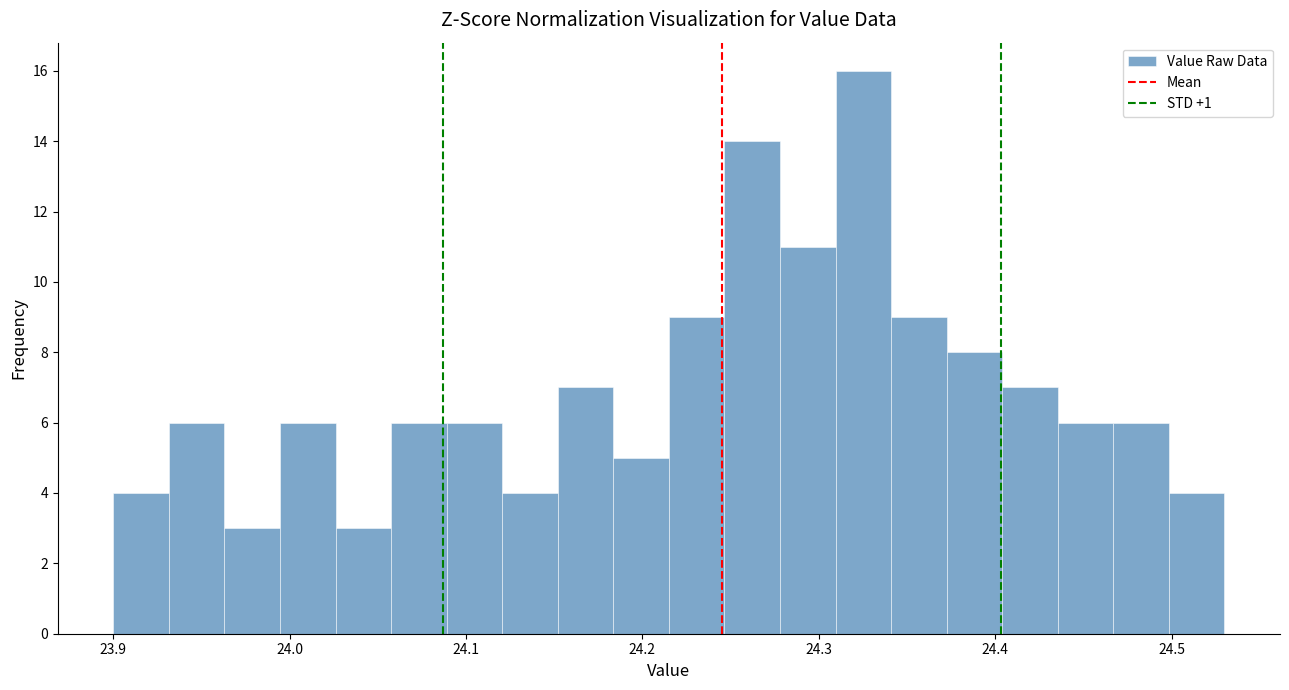

Read against the x-axis, roughly where is the centre of the tallest bar?

24.33